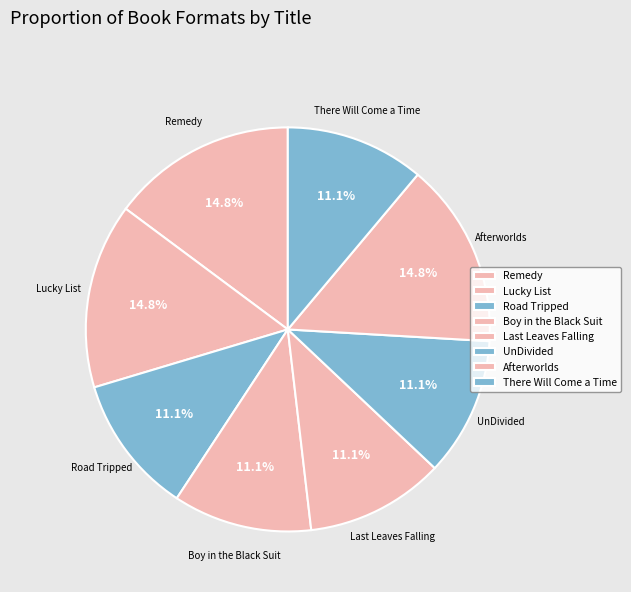

Between Afterworlds and UnDivided, which is larger?

Afterworlds